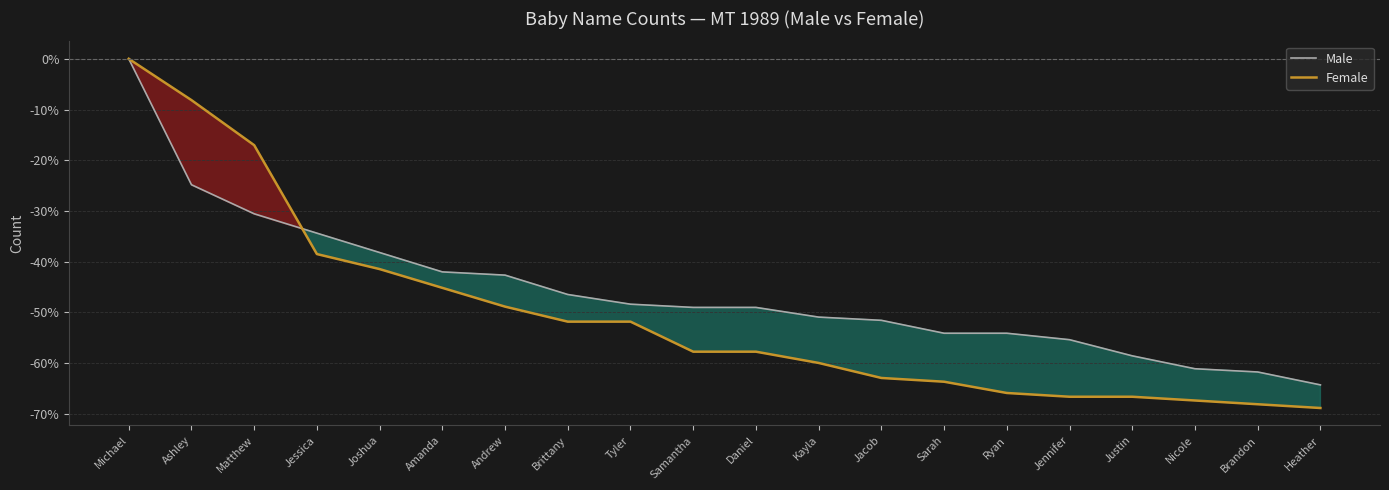

Which series has the largest total across all categories?

Male